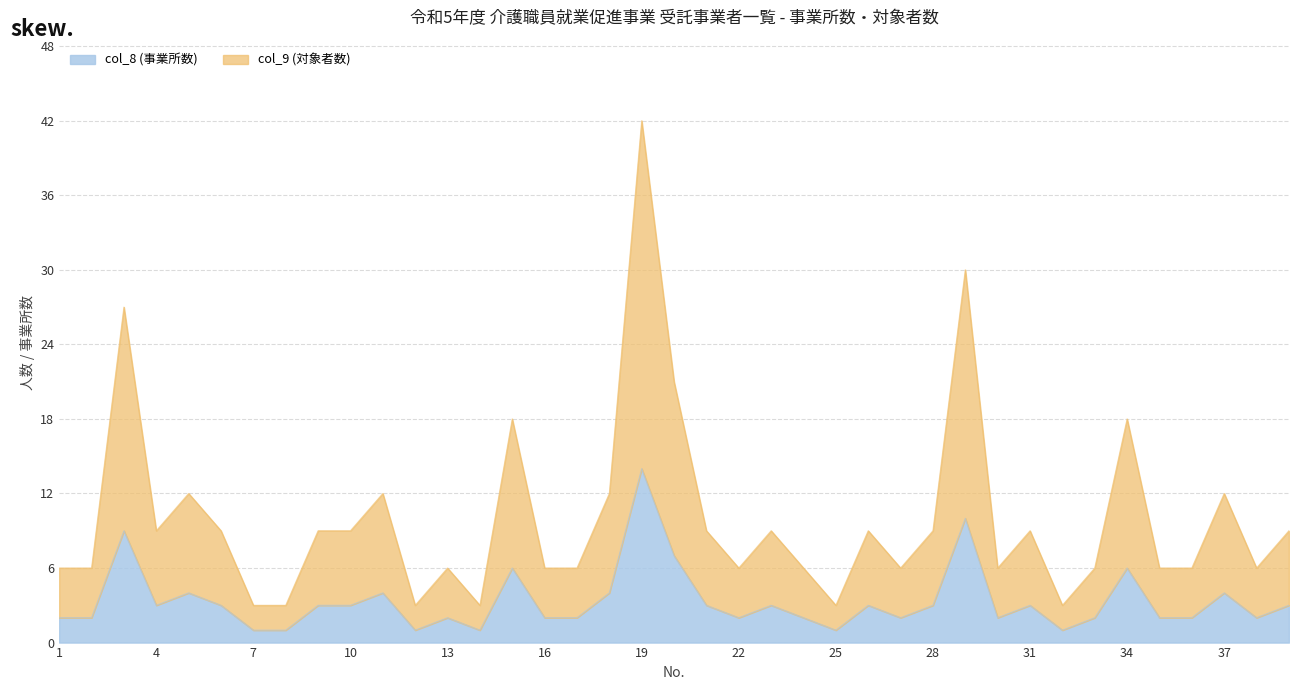

What is the greatest value displayed?

42